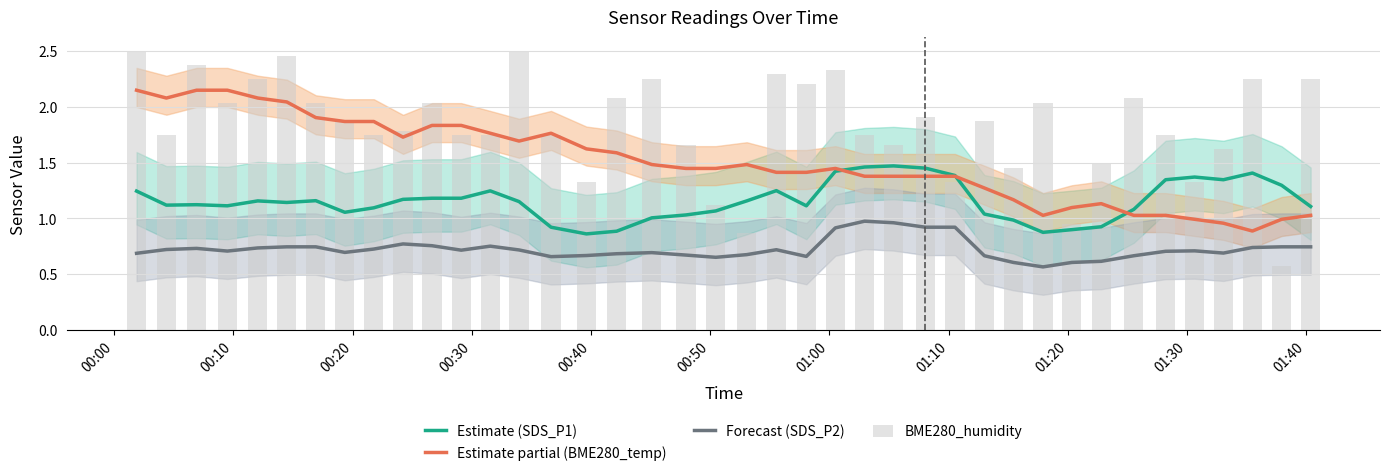

How many values in the Estimate (SDS_P1) series exceed 1?

33